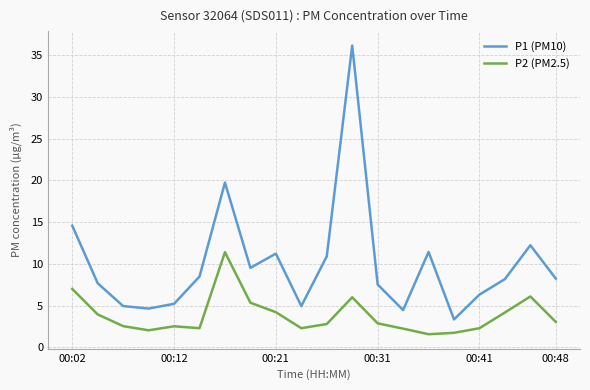

Which series has the largest total across all categories?

P1 (PM10)